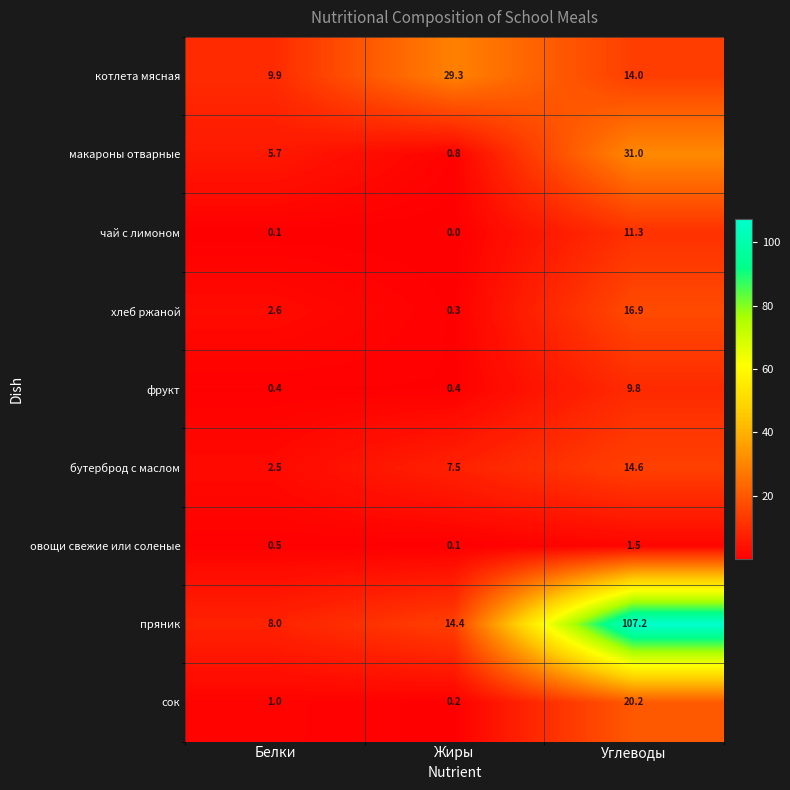

Reading right to left, extract all data points from this chart.

котлета мясная: 14.0	29.3	9.9
макароны отварные: 31.0	0.8	5.7
чай с лимоном: 11.3	0.0	0.1
хлеб ржаной: 16.9	0.3	2.6
фрукт: 9.8	0.4	0.4
бутерброд с маслом: 14.6	7.5	2.5
овощи свежие или соленые: 1.5	0.1	0.5
пряник: 107.2	14.4	8.0
сок: 20.2	0.2	1.0